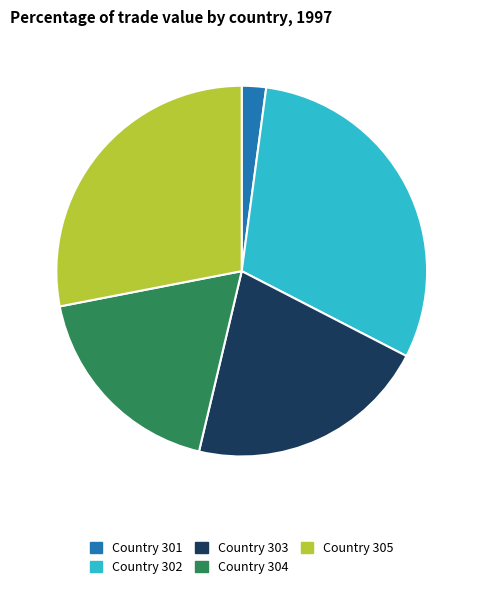

How many slices are in this pie chart?

5